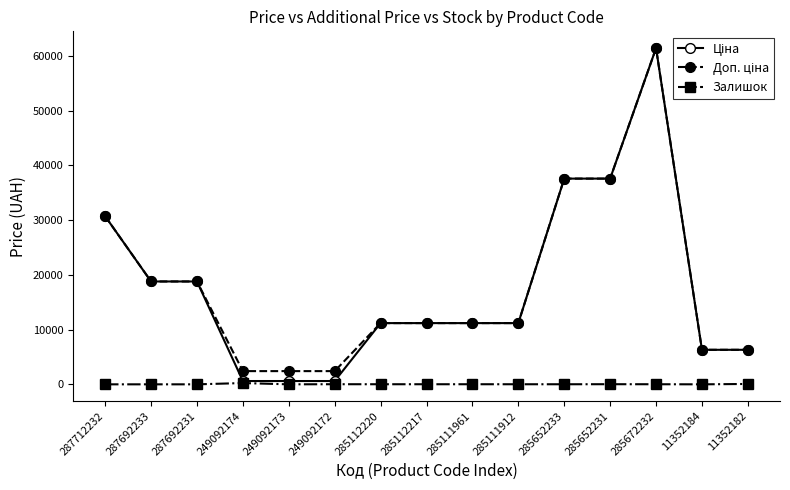

At which category is the sum across all series the highest?

285672232